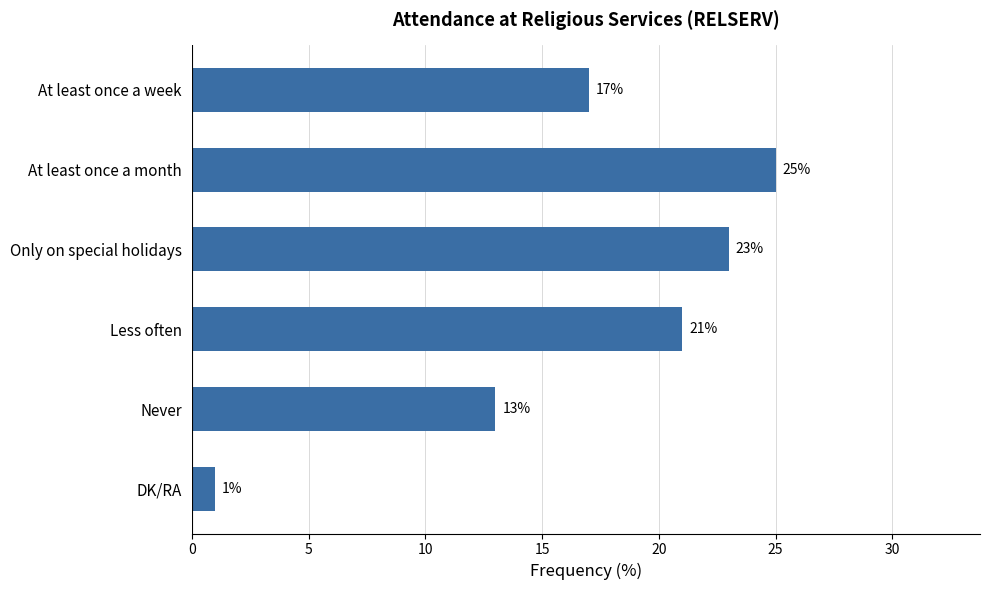

What is the maximum value shown in the chart?

25